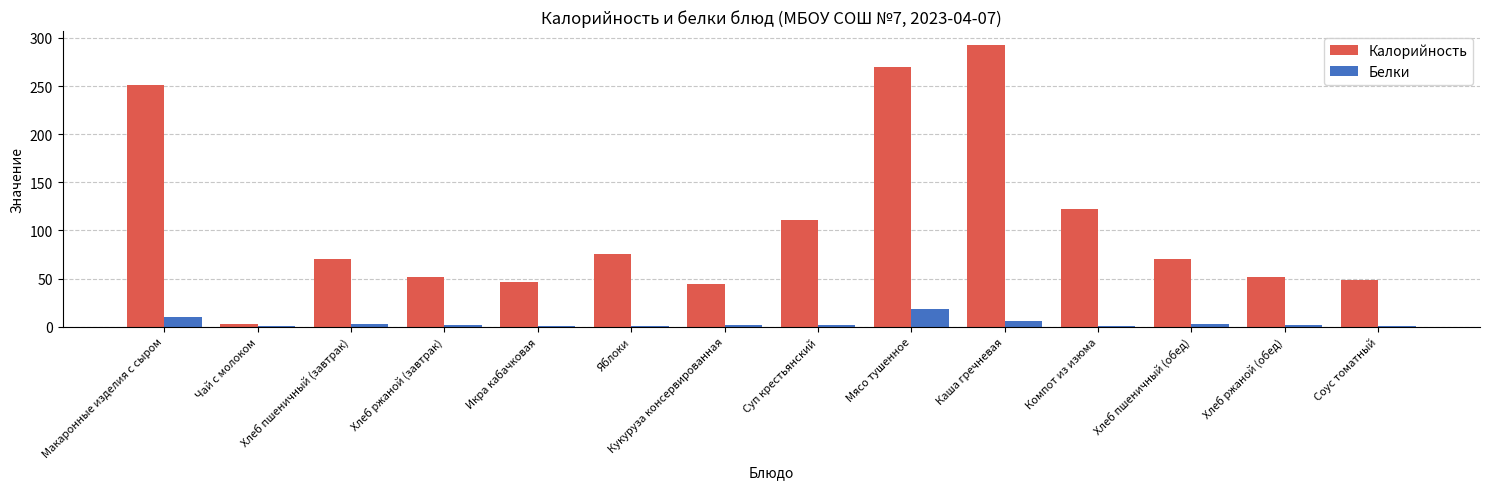

How many series are shown in this chart?

2